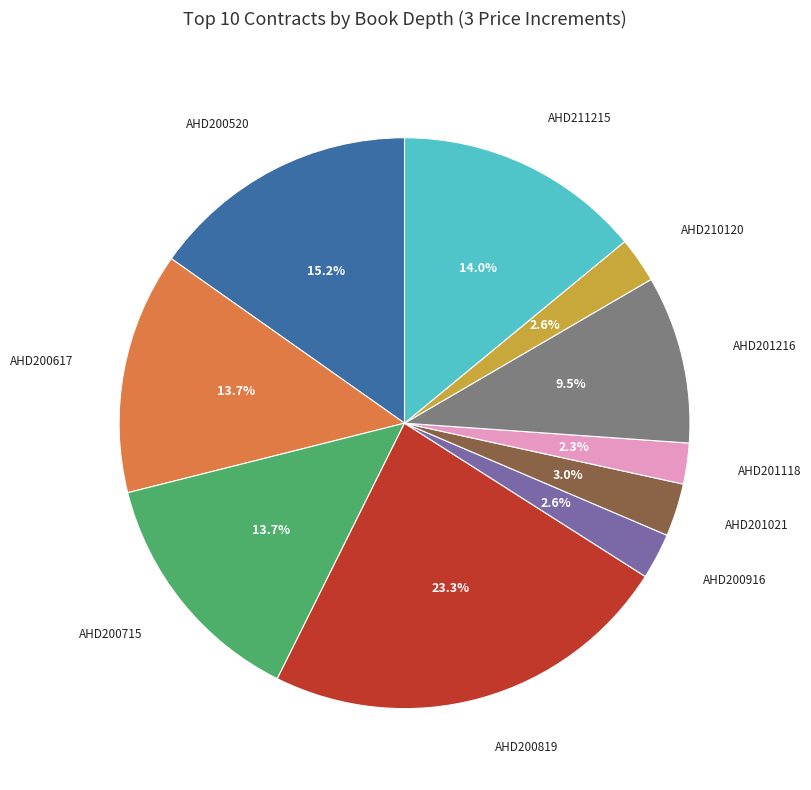

To the nearest percent, what portion does AHD200819 represent?

23%